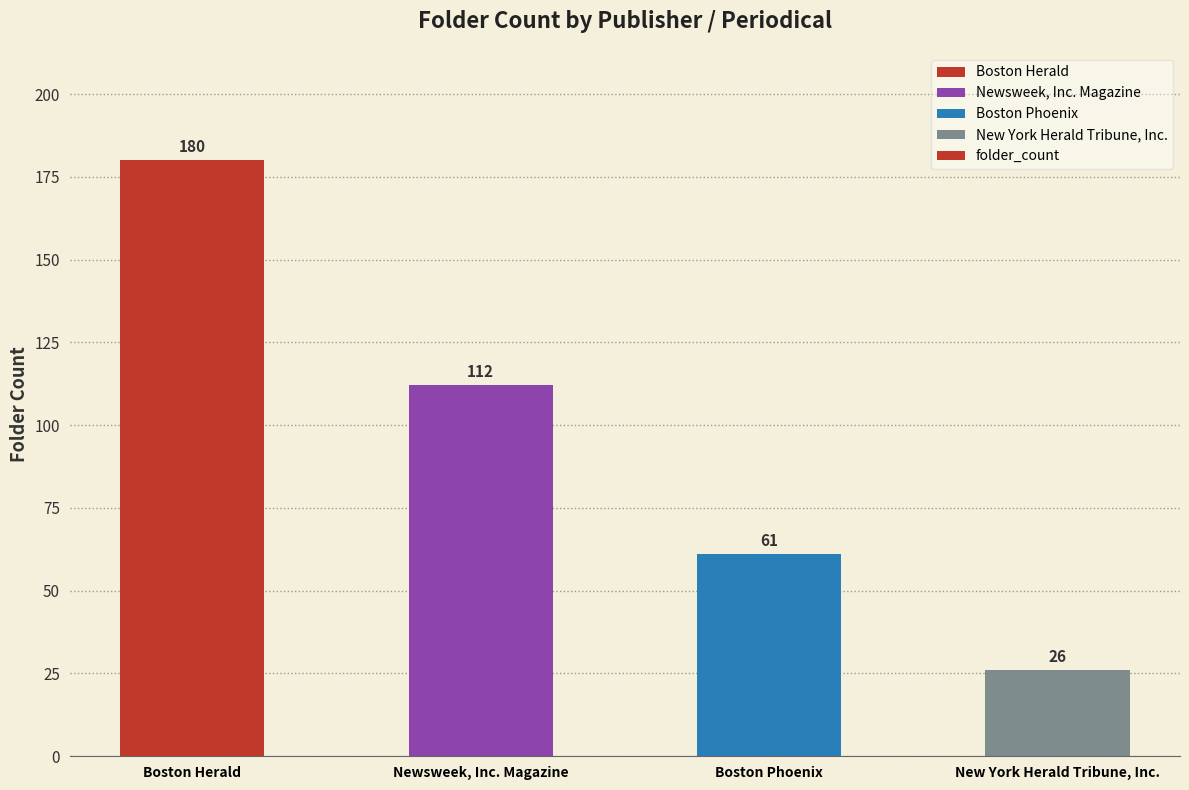

What is the change in value from Newsweek, Inc. Magazine to Boston Phoenix?

-51